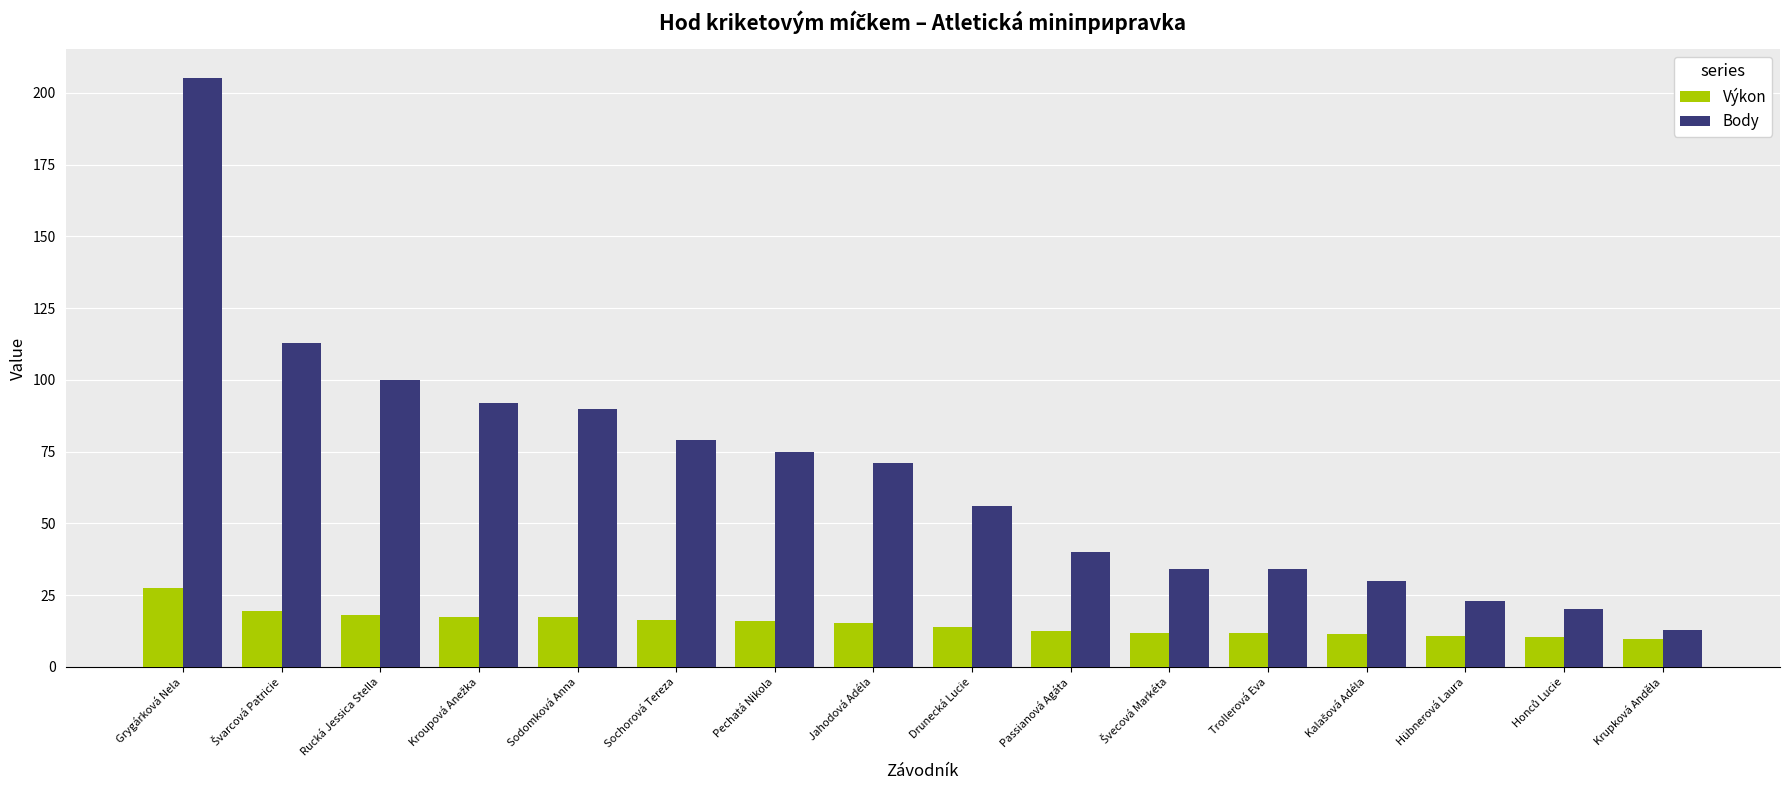

What is the difference between the maximum and minimum values in the Výkon series?

17.8